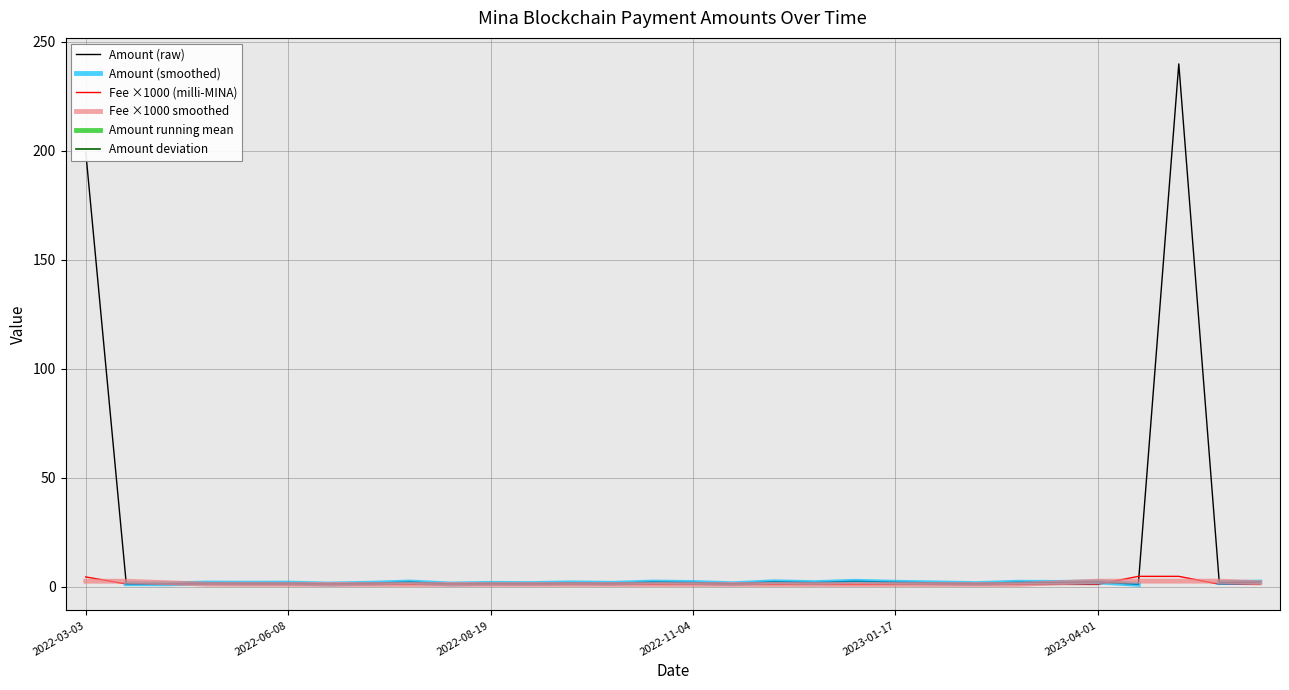

True or false: Amount (raw) has a value of 1.7 at 21.

True